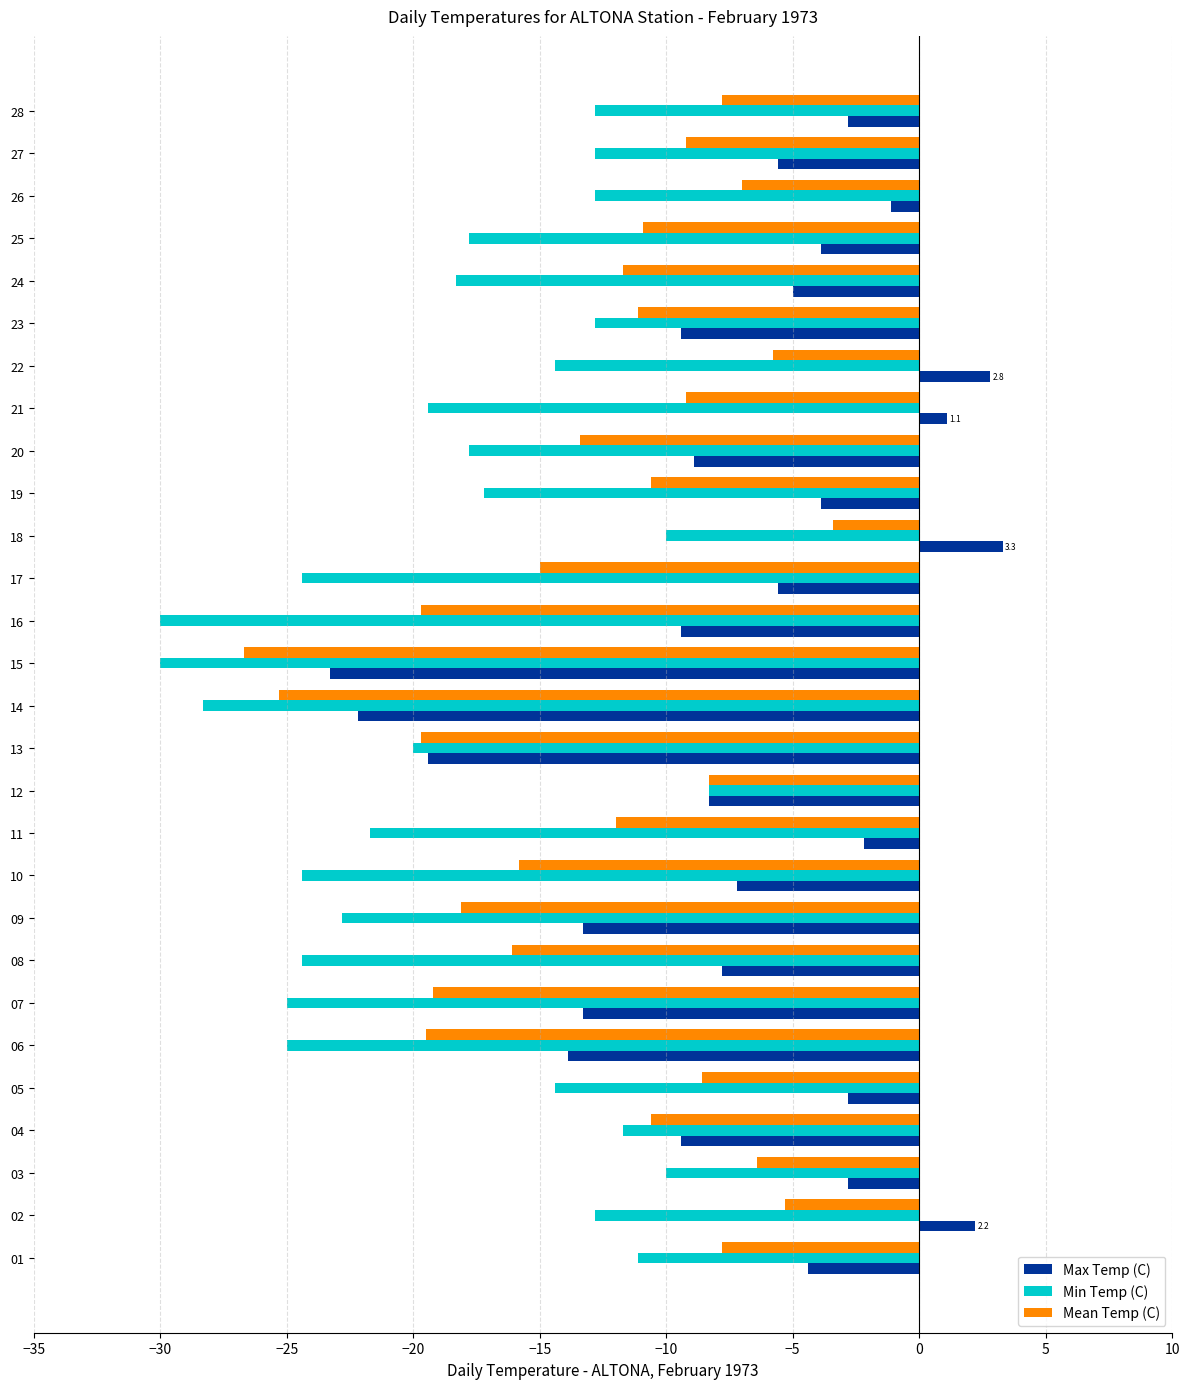

What is the sum of all Mean Temp (C) values?

-354.2